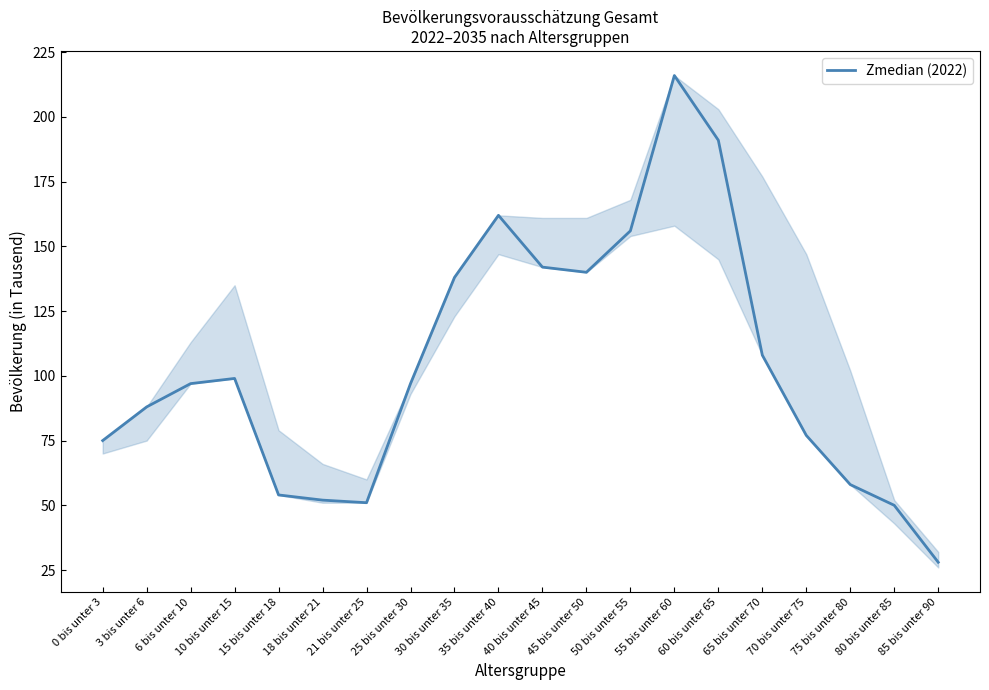

Which has a higher value, 55 bis unter 60 or 10 bis unter 15?

55 bis unter 60